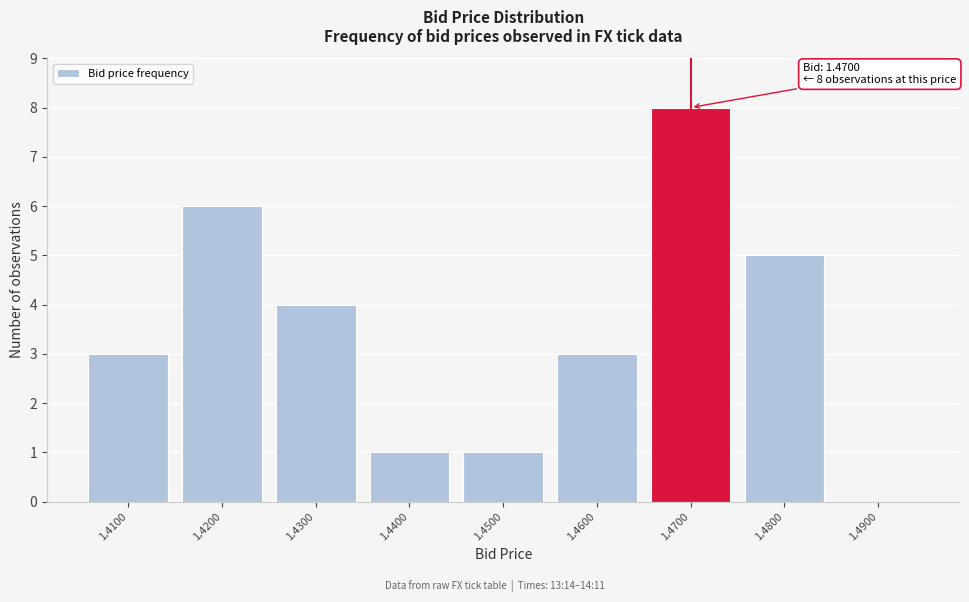

Which range on the x-axis has the tallest bar?

1.465 to 1.475